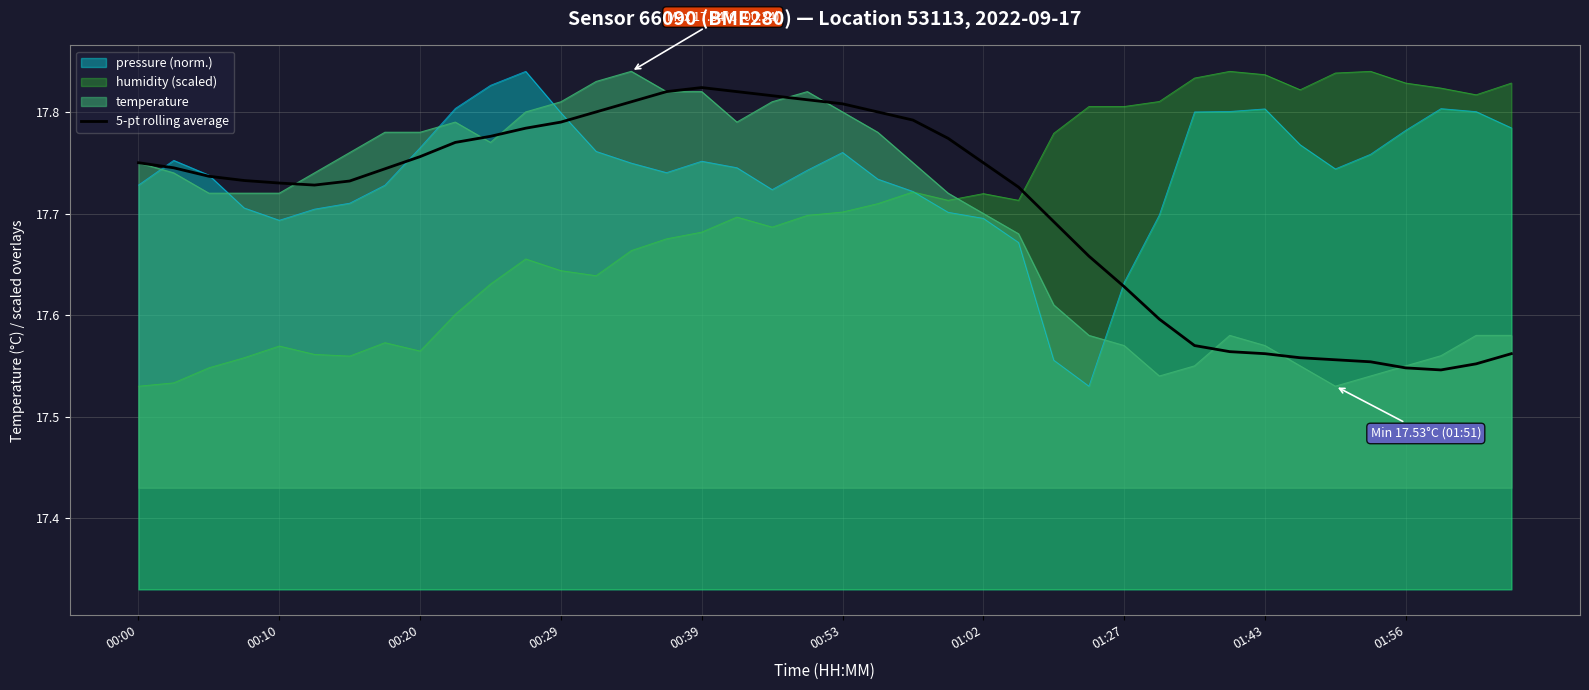

What is the smallest value displayed?

17.5